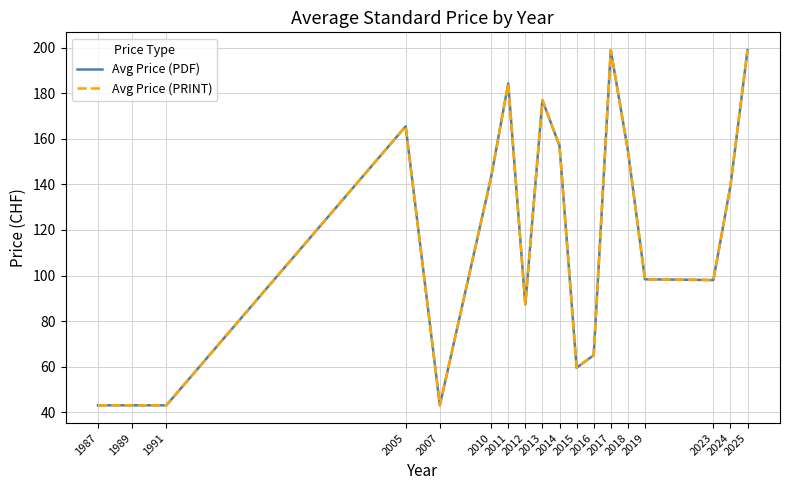

How many lines are shown in the chart?

2